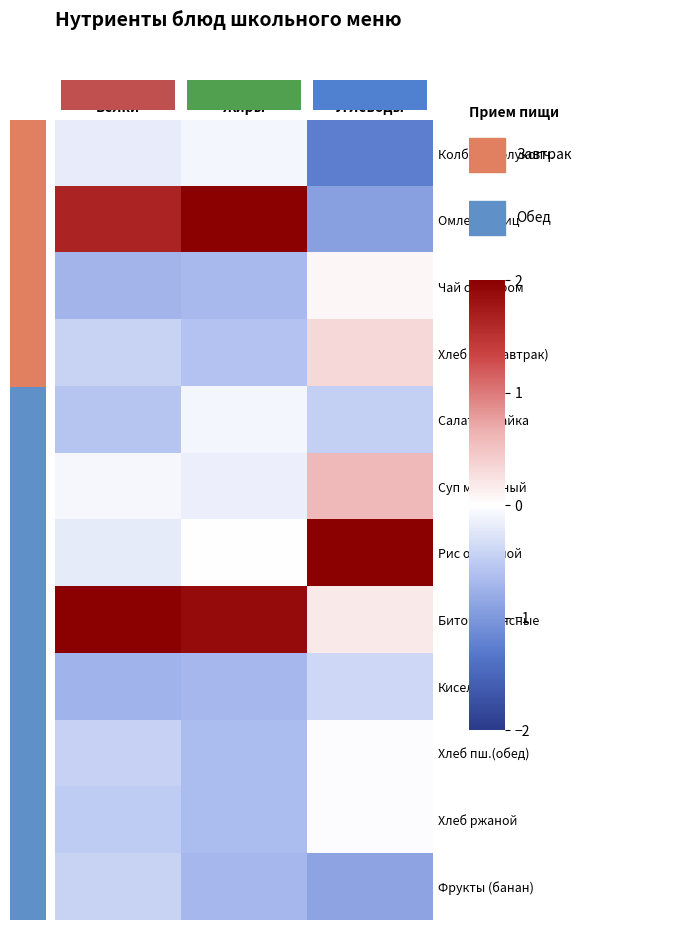

What is the difference between the second highest and minimum values in the Суп молочный series?

0.1